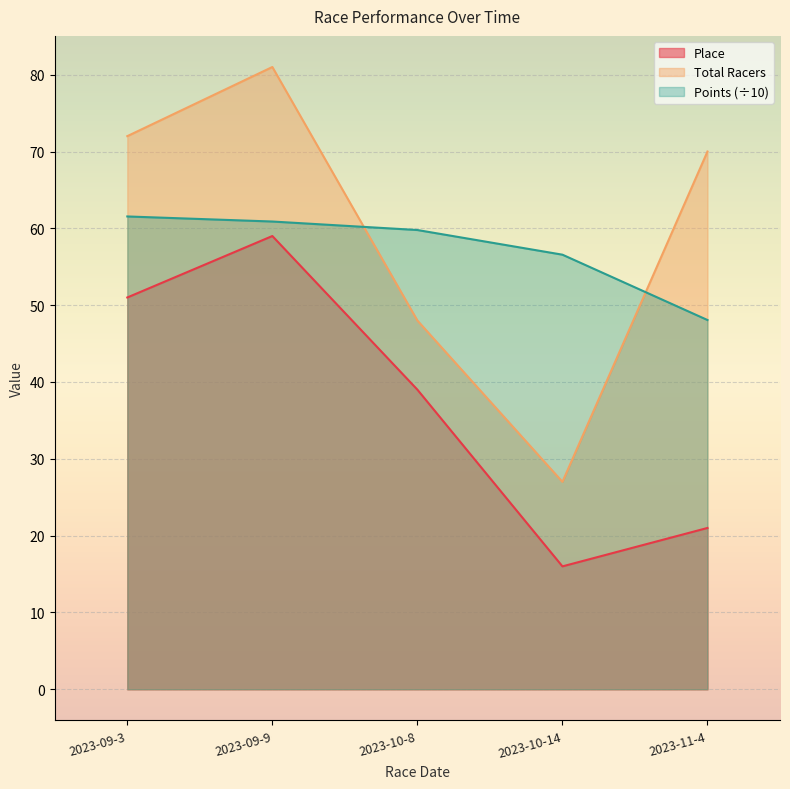

At which category is the sum across all series the highest?

2023-09-9